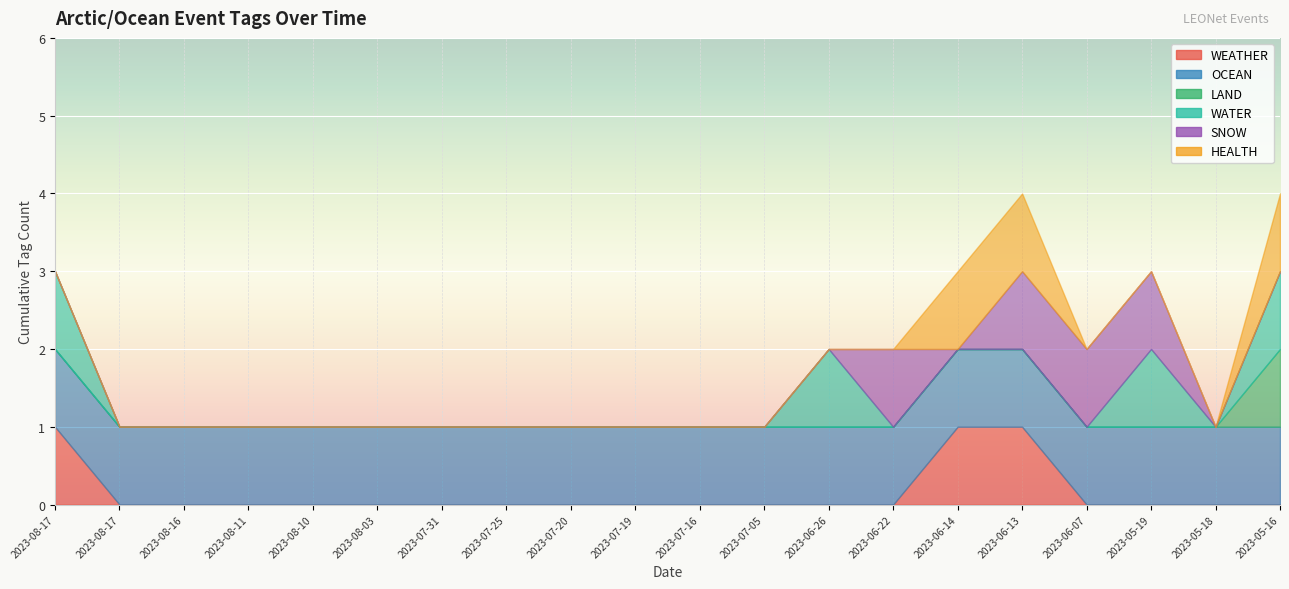

Between which two adjacent categories do SNOW and WEATHER first intersect?

2023-06-22 and 2023-06-14